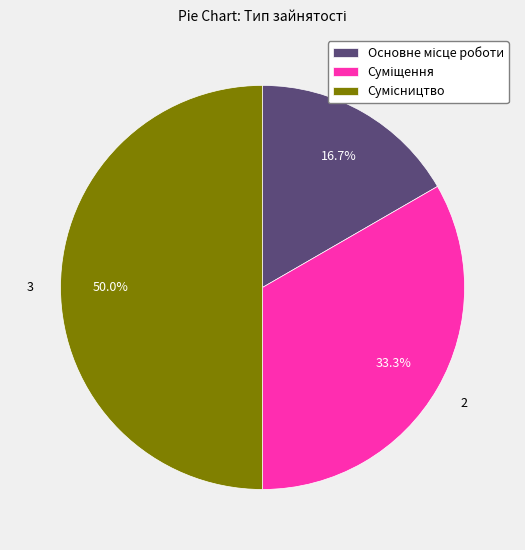

Which slice is the largest?

Сумісництво